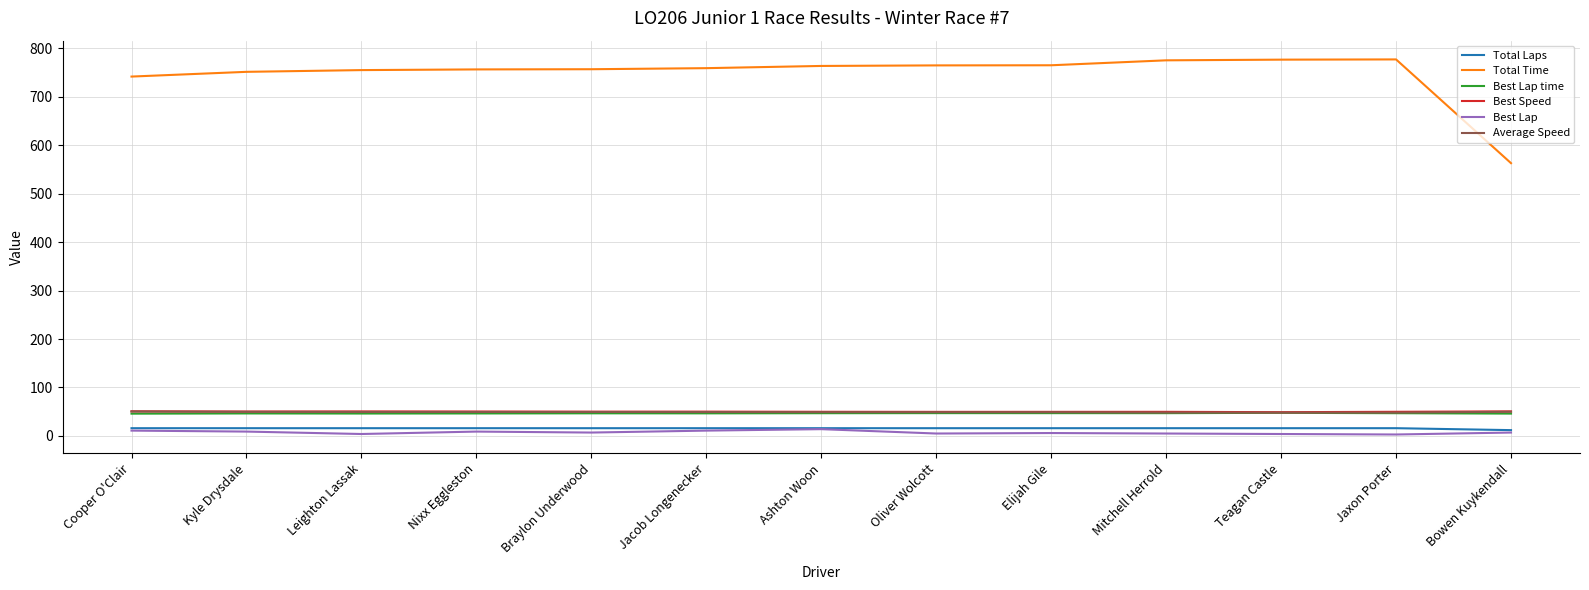

Is the value of Total Laps at Ashton Woon greater than the value of Best Speed at Leighton Lassak?

No